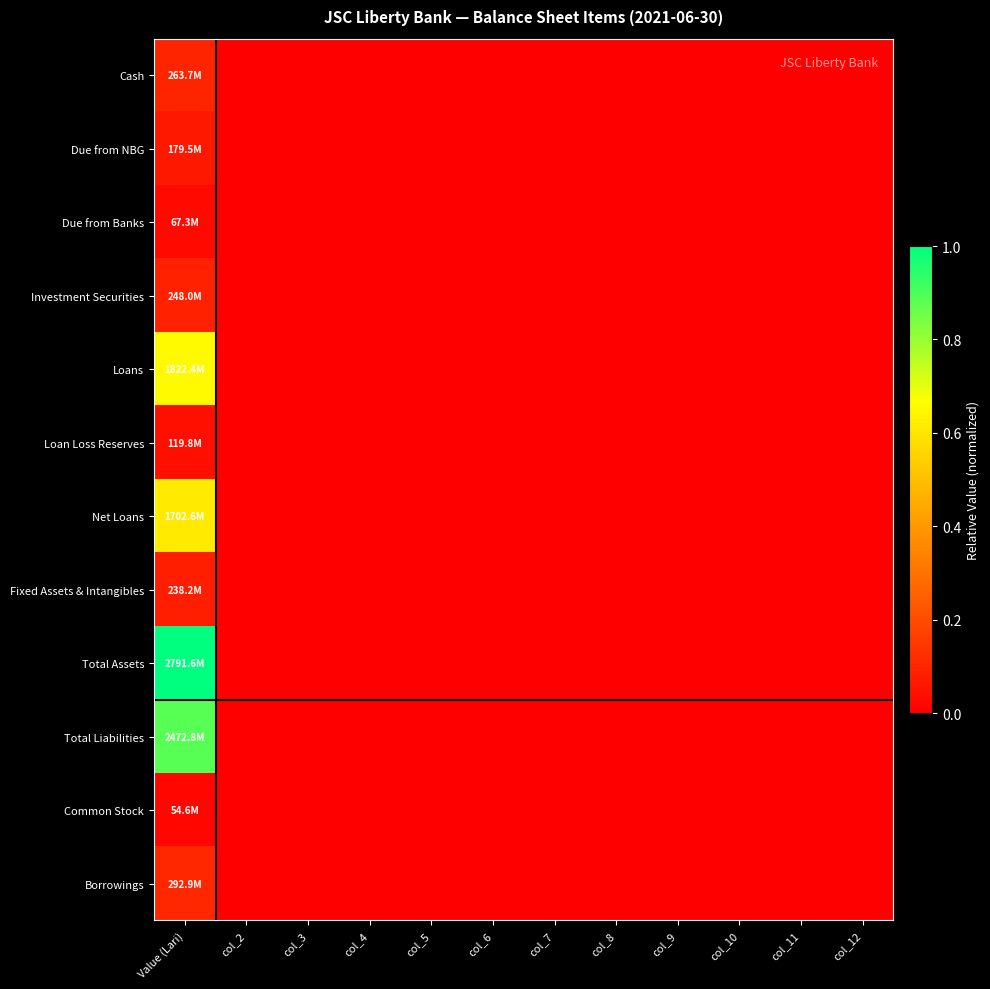

Rank the series at col_2 from highest to lowest value.

Cash, Due from NBG, Due from Banks, Investment Securities, Loans, Loan Loss Reserves, Net Loans, Fixed Assets & Intangibles, Total Assets, Total Liabilities, Common Stock, Borrowings